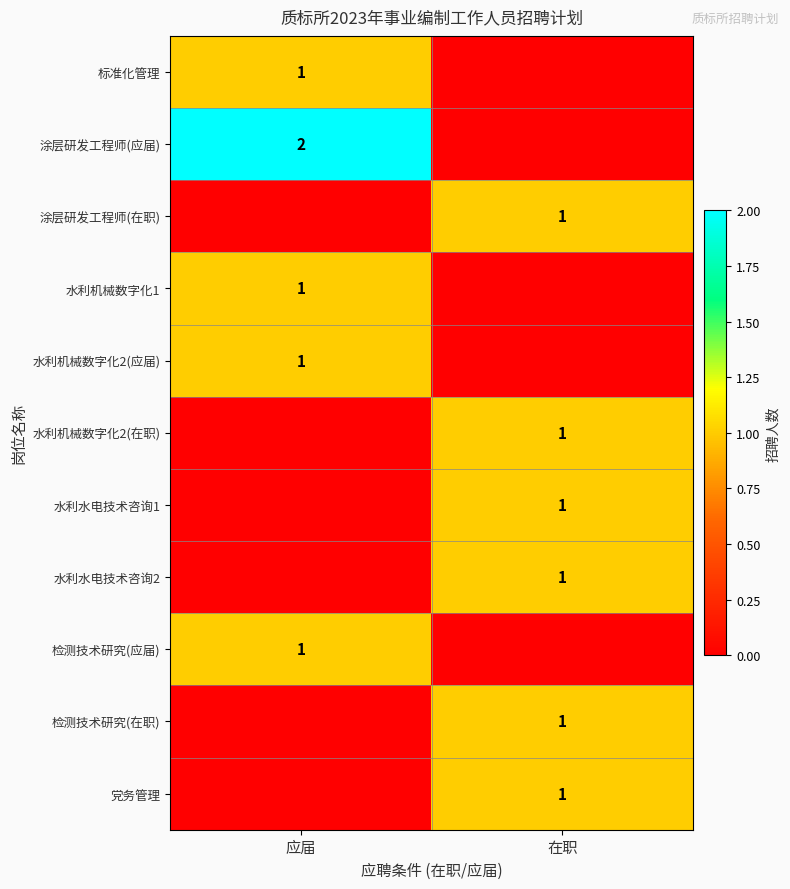

The 涂层研发工程师(在职) series shows 1 at 在职. True or false?

True